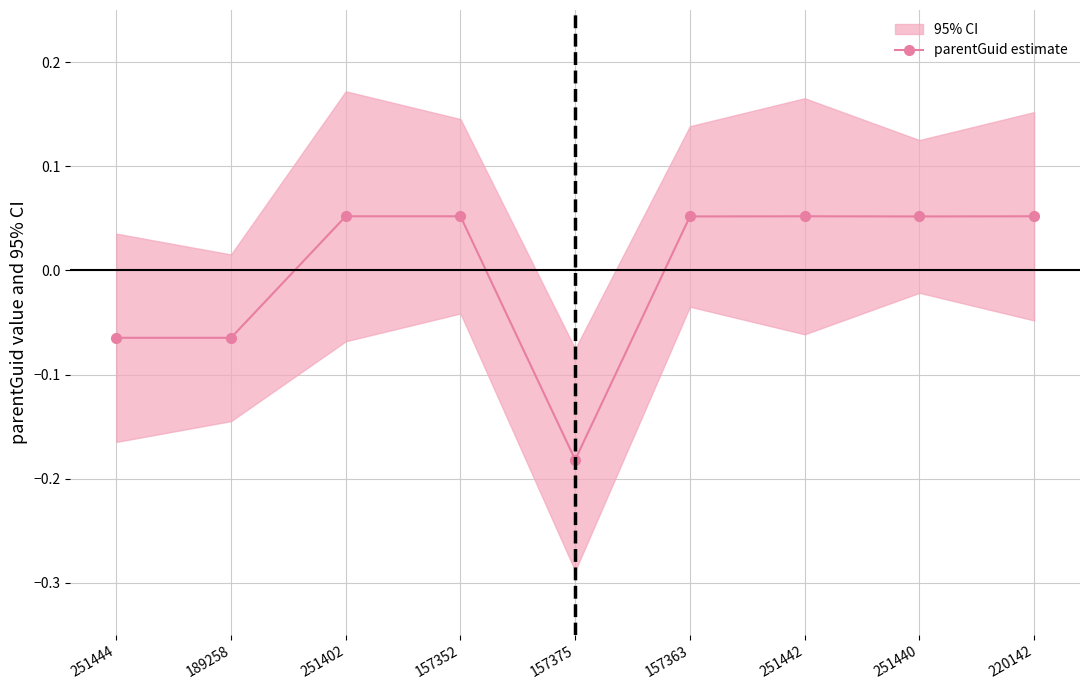

Which has a higher value, 220142 or 251444?

220142